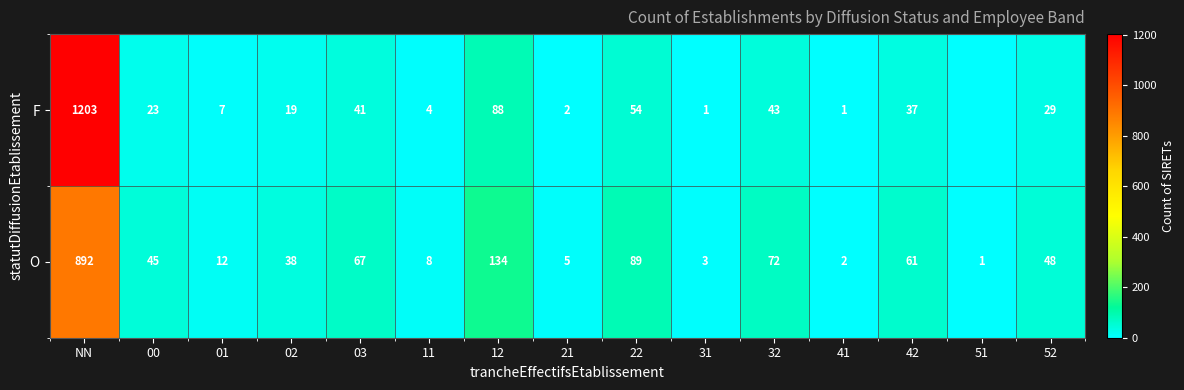

Where does the O series first go above 45?

NN